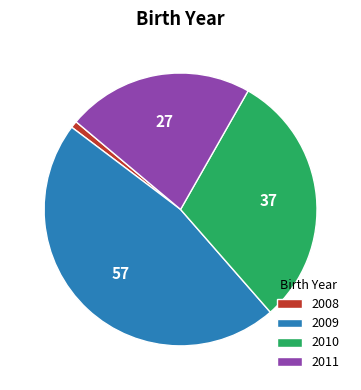

Combined, do 2011 and 2009 account for over 50%?

Yes